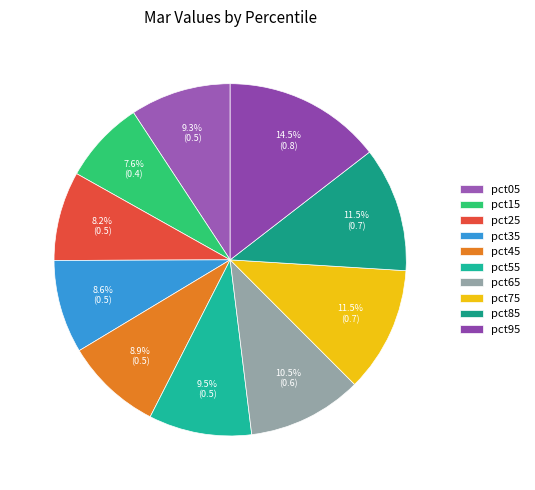

What is the change in value from pct25 to pct55?

+0.1